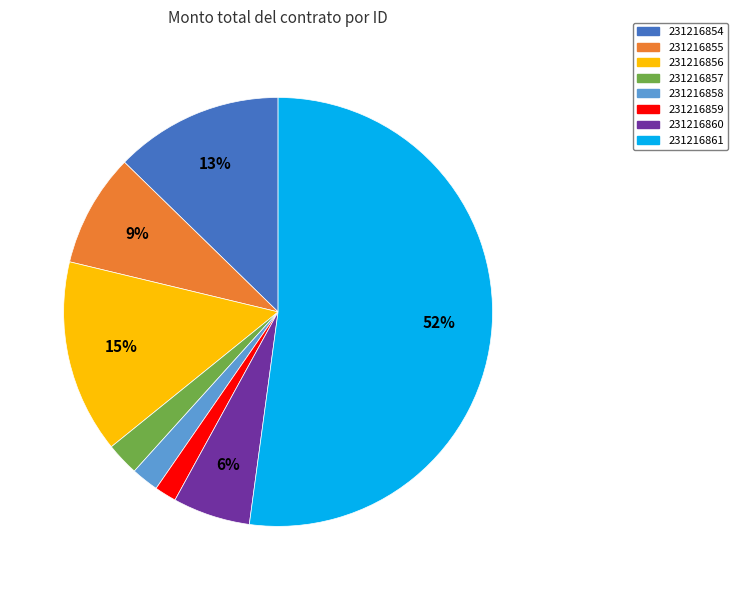

How many segments does this pie chart have?

8